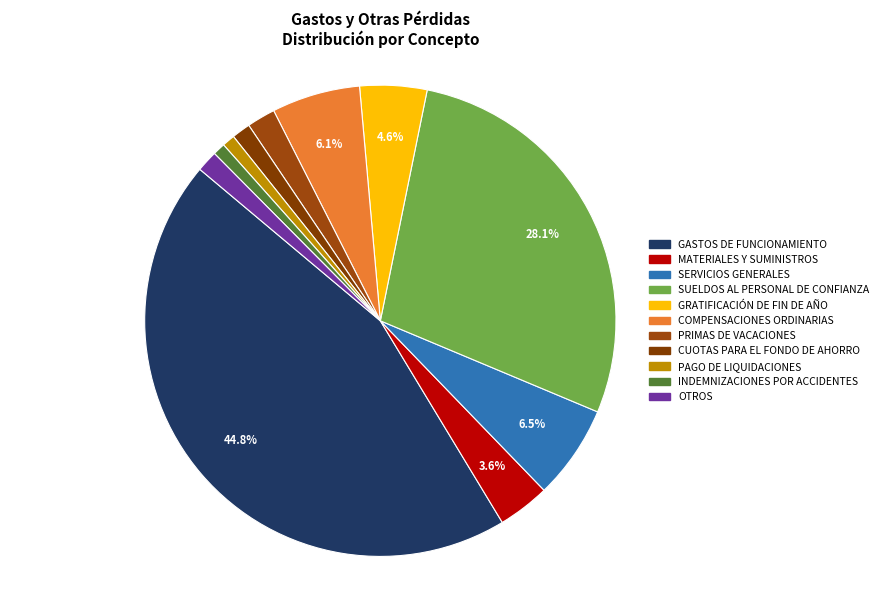

What portion of the pie excludes GRATIFICACIÓN DE FIN DE AÑO?

95.4%